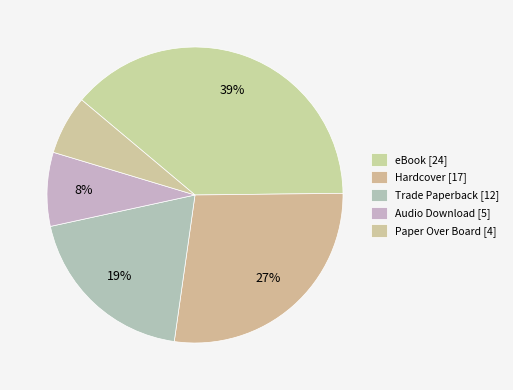

To the nearest percent, what portion does Paper Over Board represent?

6%